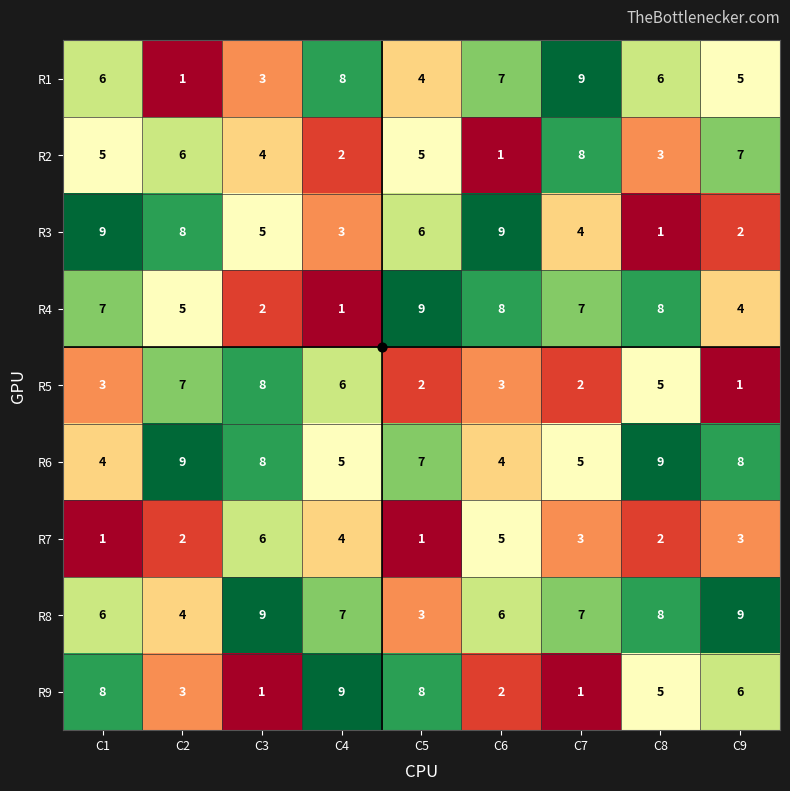

Count the R7 values in the range 2 to 4.

5